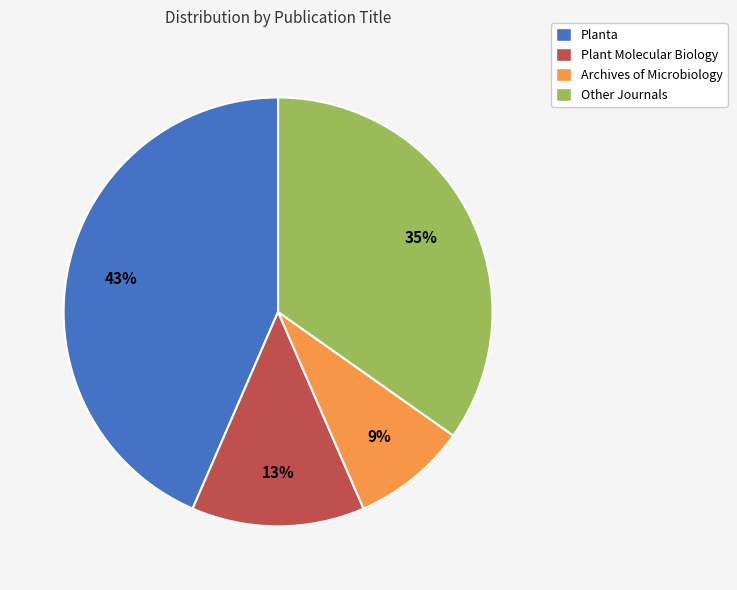

Do Planta and Archives of Microbiology together represent more than half of the pie?

Yes